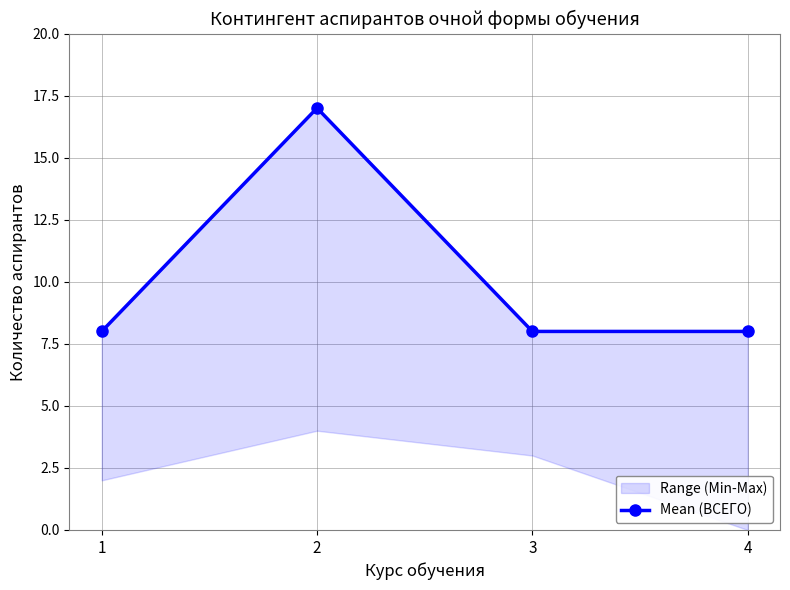

Which label corresponds to the smallest value in the chart?

1